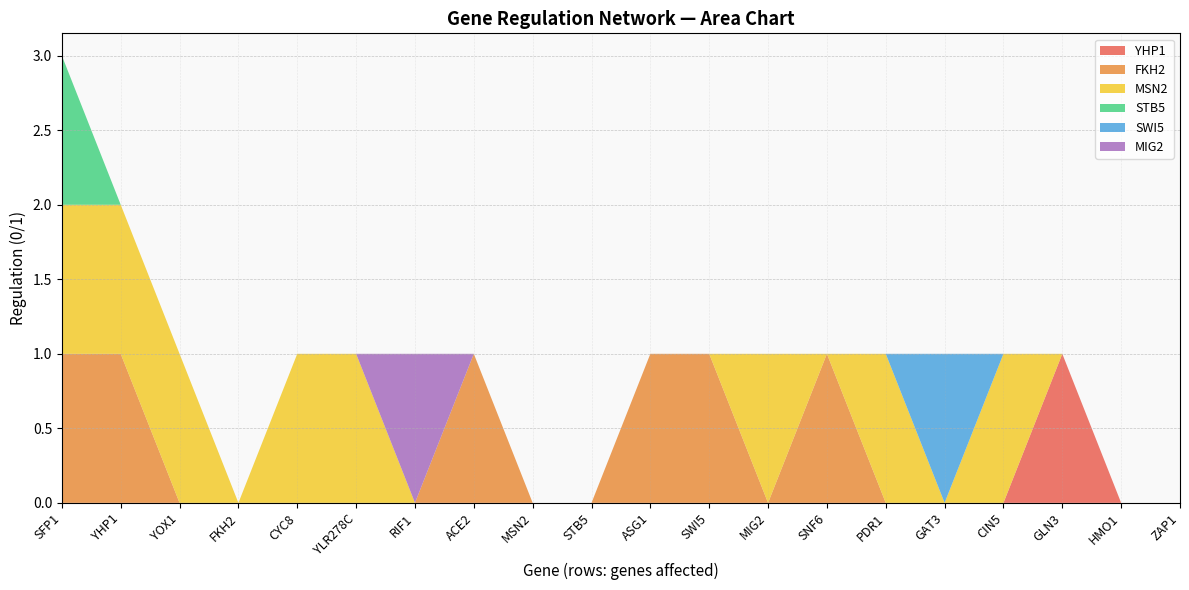

Reading left to right, extract all data points from this chart.

YHP1: SFP1=0	YHP1=0	YOX1=0	FKH2=0	CYC8=0	YLR278C=0	RIF1=0	ACE2=0	MSN2=0	STB5=0	ASG1=0	SWI5=0	MIG2=0	SNF6=0	PDR1=0	GAT3=0	CIN5=0	GLN3=1	HMO1=0	ZAP1=0
FKH2: SFP1=1	YHP1=1	YOX1=0	FKH2=0	CYC8=0	YLR278C=0	RIF1=0	ACE2=1	MSN2=0	STB5=0	ASG1=1	SWI5=1	MIG2=0	SNF6=1	PDR1=0	GAT3=0	CIN5=0	GLN3=0	HMO1=0	ZAP1=0
MSN2: SFP1=1	YHP1=1	YOX1=1	FKH2=0	CYC8=1	YLR278C=1	RIF1=0	ACE2=0	MSN2=0	STB5=0	ASG1=0	SWI5=0	MIG2=1	SNF6=0	PDR1=1	GAT3=0	CIN5=1	GLN3=0	HMO1=0	ZAP1=0
STB5: SFP1=1	YHP1=0	YOX1=0	FKH2=0	CYC8=0	YLR278C=0	RIF1=0	ACE2=0	MSN2=0	STB5=0	ASG1=0	SWI5=0	MIG2=0	SNF6=0	PDR1=0	GAT3=0	CIN5=0	GLN3=0	HMO1=0	ZAP1=0
SWI5: SFP1=0	YHP1=0	YOX1=0	FKH2=0	CYC8=0	YLR278C=0	RIF1=0	ACE2=0	MSN2=0	STB5=0	ASG1=0	SWI5=0	MIG2=0	SNF6=0	PDR1=0	GAT3=1	CIN5=0	GLN3=0	HMO1=0	ZAP1=0
MIG2: SFP1=0	YHP1=0	YOX1=0	FKH2=0	CYC8=0	YLR278C=0	RIF1=1	ACE2=0	MSN2=0	STB5=0	ASG1=0	SWI5=0	MIG2=0	SNF6=0	PDR1=0	GAT3=0	CIN5=0	GLN3=0	HMO1=0	ZAP1=0